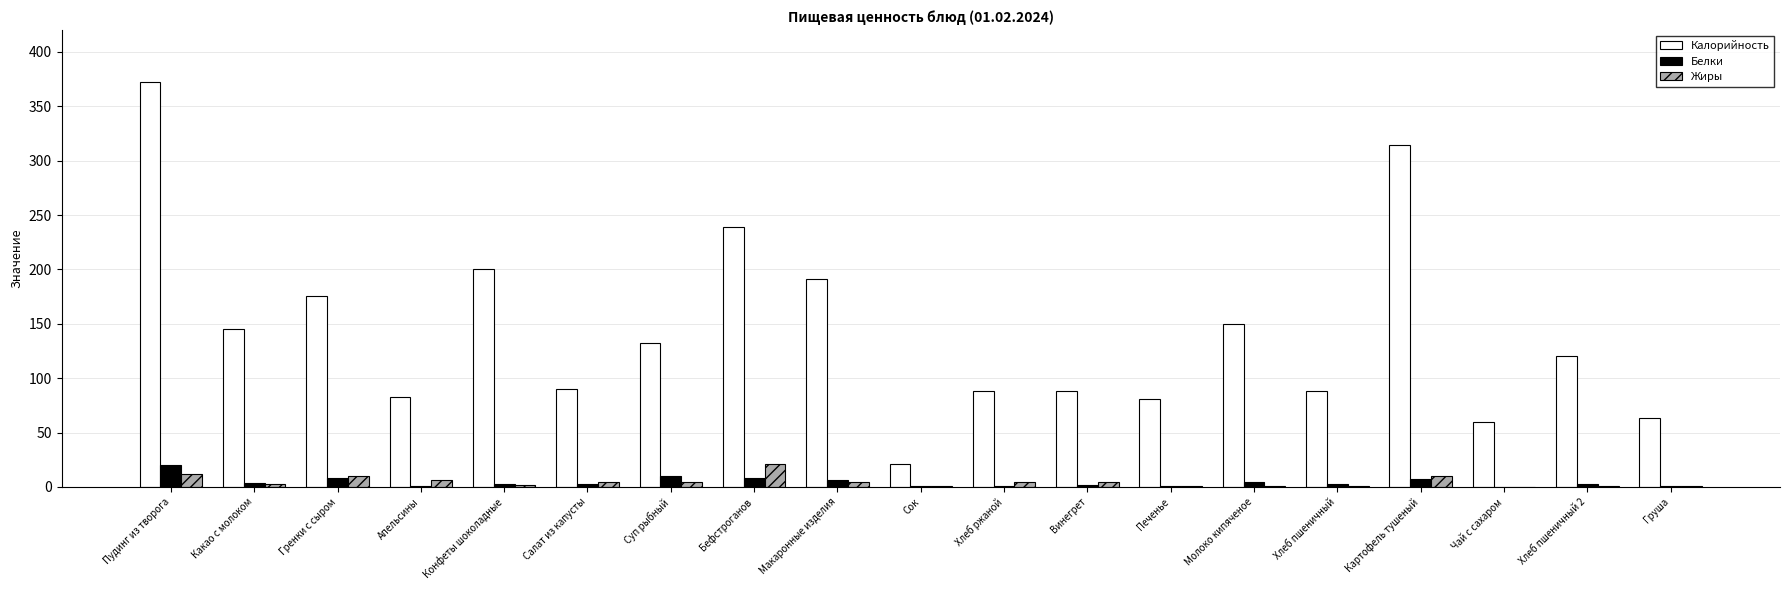

Where does the Жиры series first go above 4?

Пудинг из творога